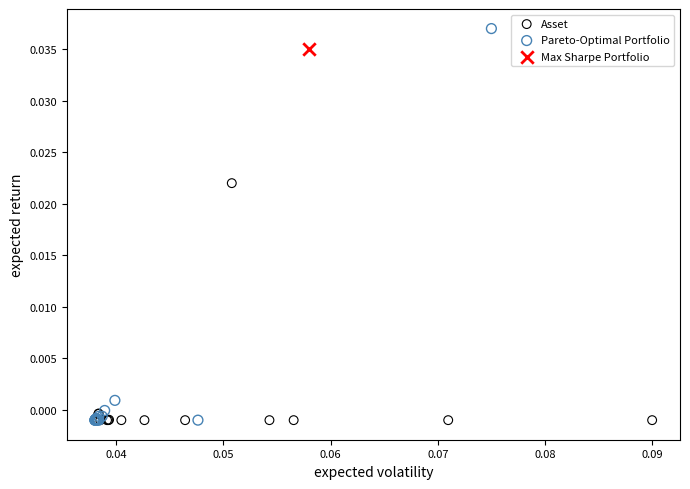

What are all the series names shown in the legend?

Asset, Pareto-Optimal Portfolio, Max Sharpe Portfolio